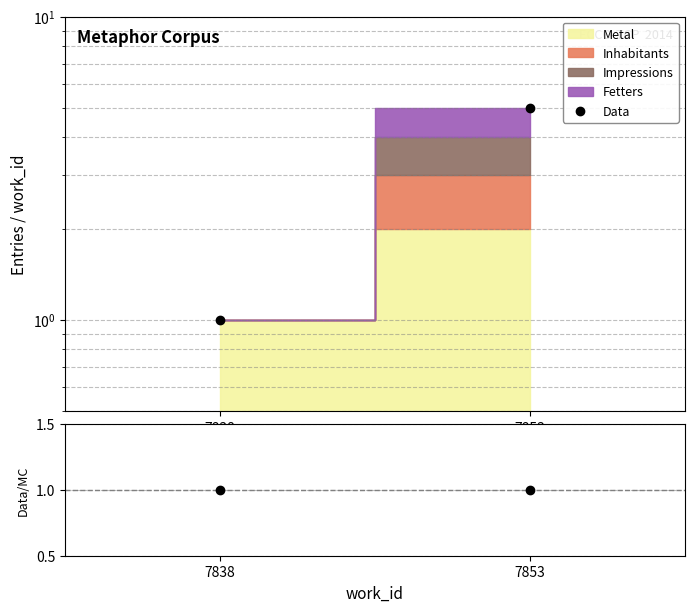

Which label corresponds to the smallest value in the chart?

7838